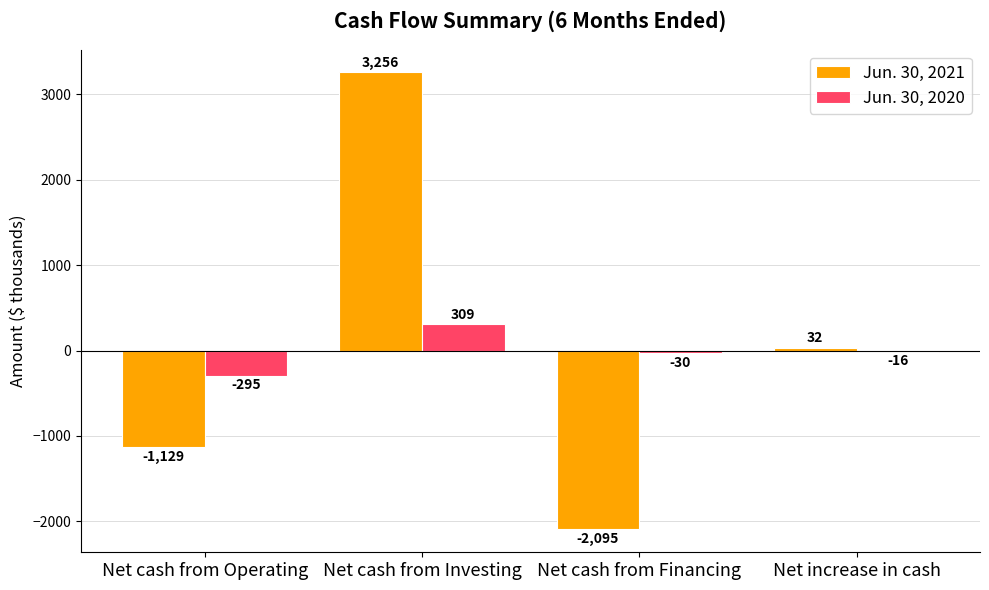

What is the spread (max minus min) of values at Net increase in cash?

48